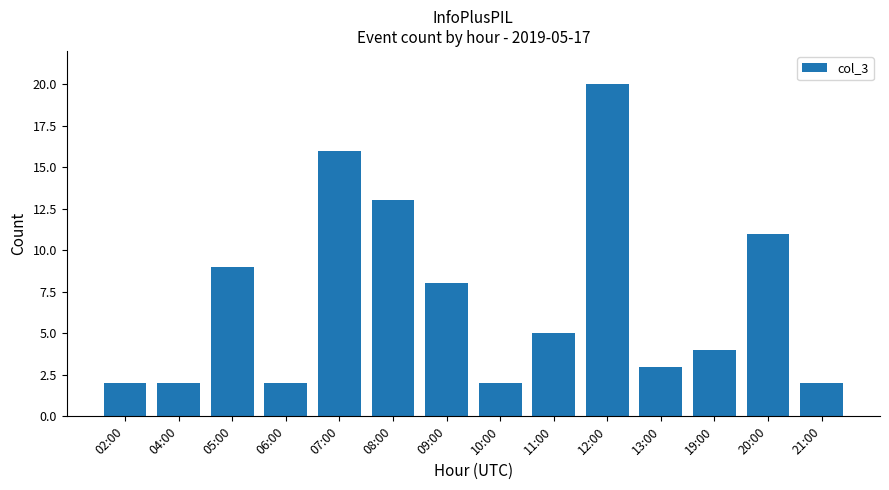

What is the change in value from 20:00 to 21:00?

-9